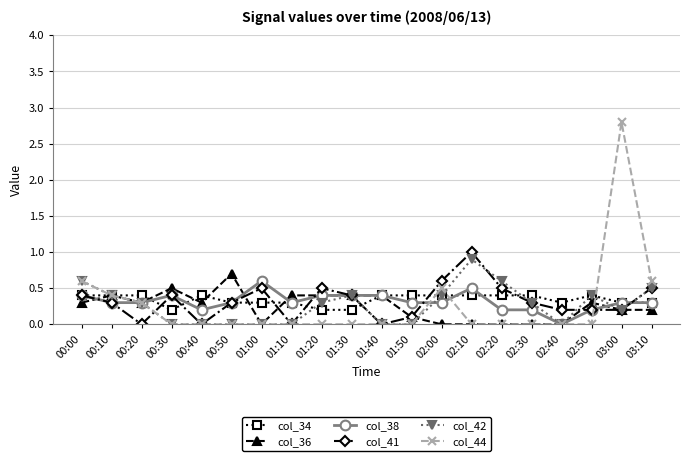

What is the label of the 1st point from the left?

00:00